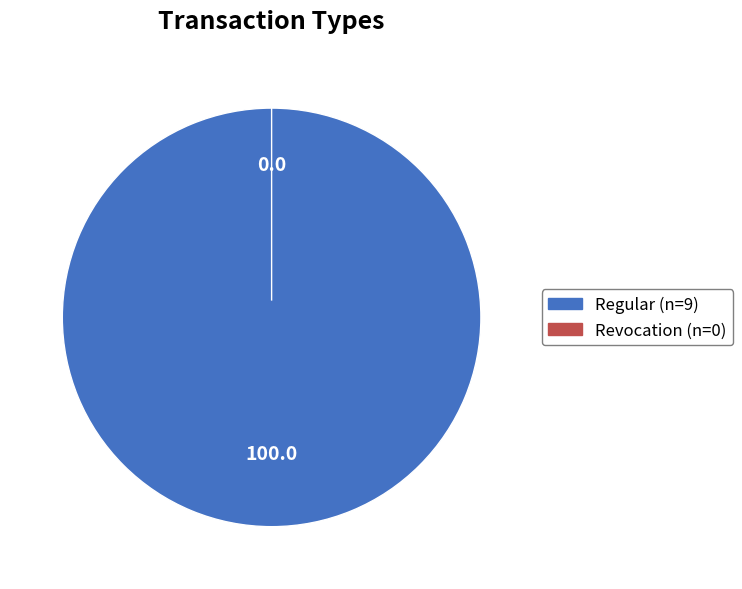

Is it true that Revocation (io_index=0) is 12% of the pie?

False